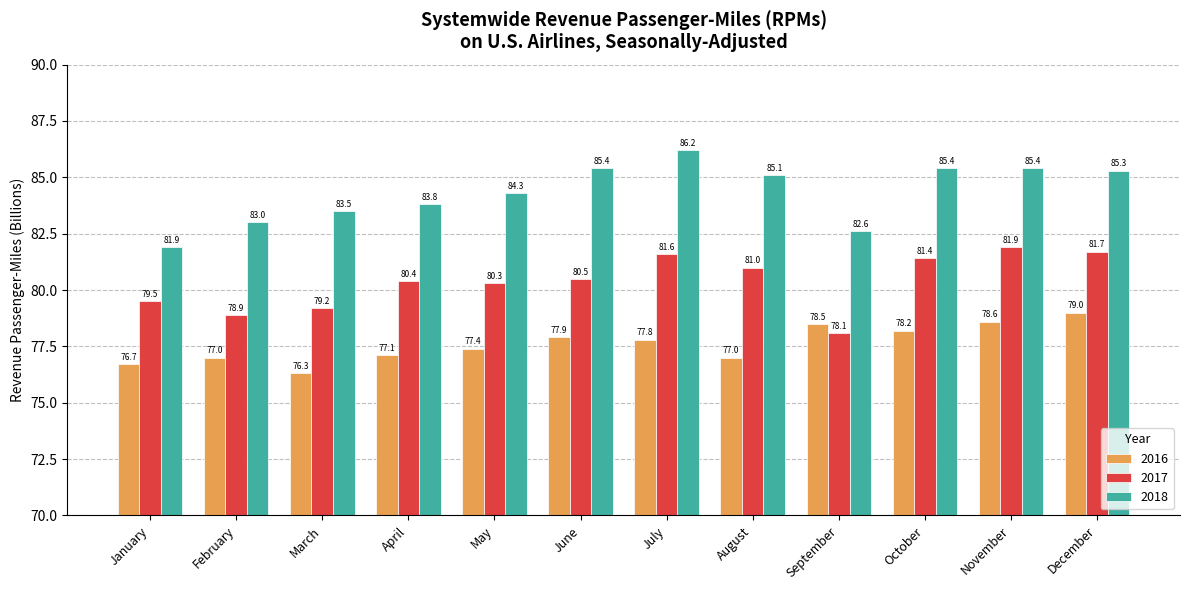

What is the sum of all 2018 values?

1011.9